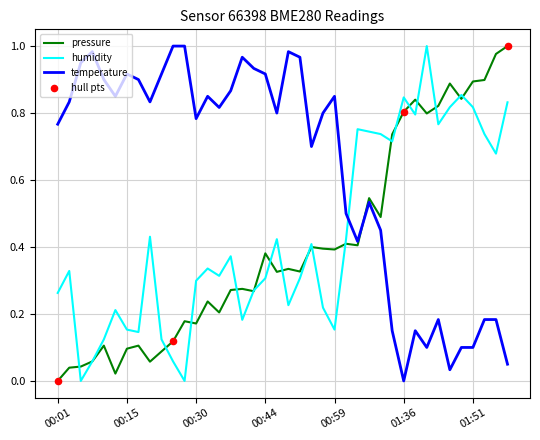

True or false: temperature and pressure intersect in this chart.

True